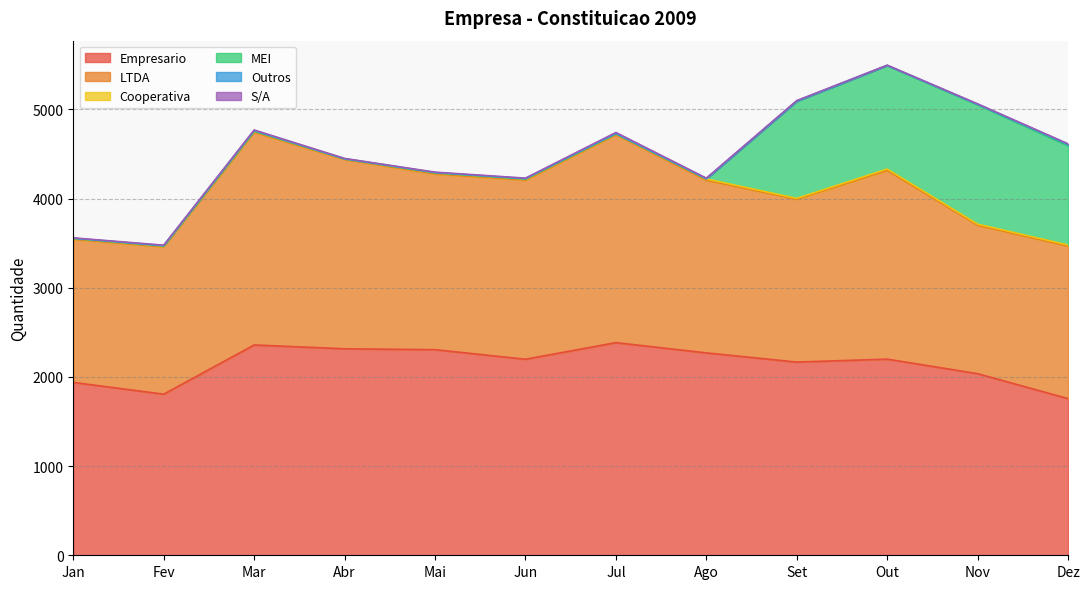

What is the approximate value of Empresario at Jun?

2199